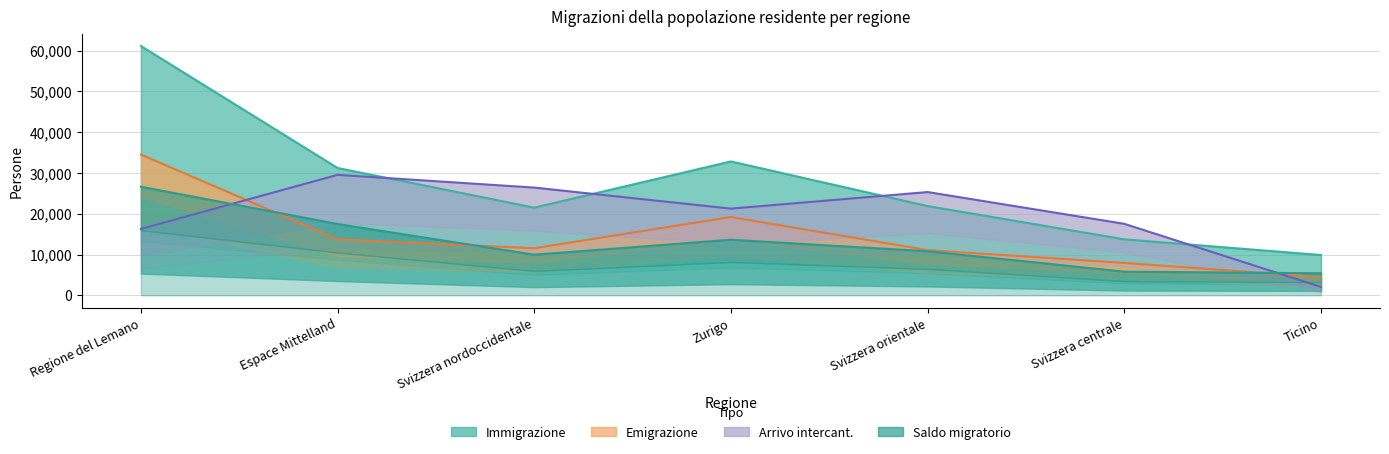

What is the label of the 7th point from the left?

Ticino